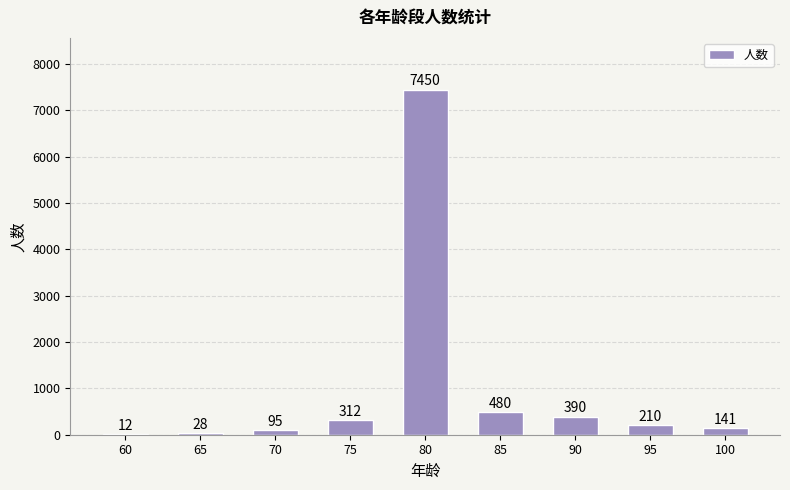

At which category does the chart reach its peak across all series?

80